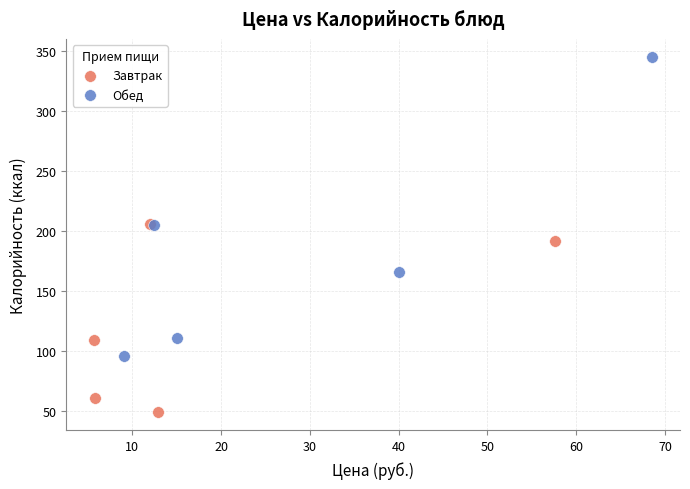

Which series reaches the minimum Y coordinate?

Завтрак